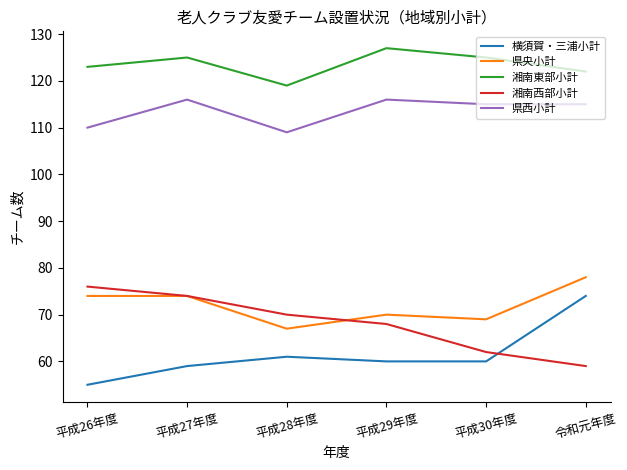

The 県西小計 series shows 115 at 平成30年度. True or false?

True